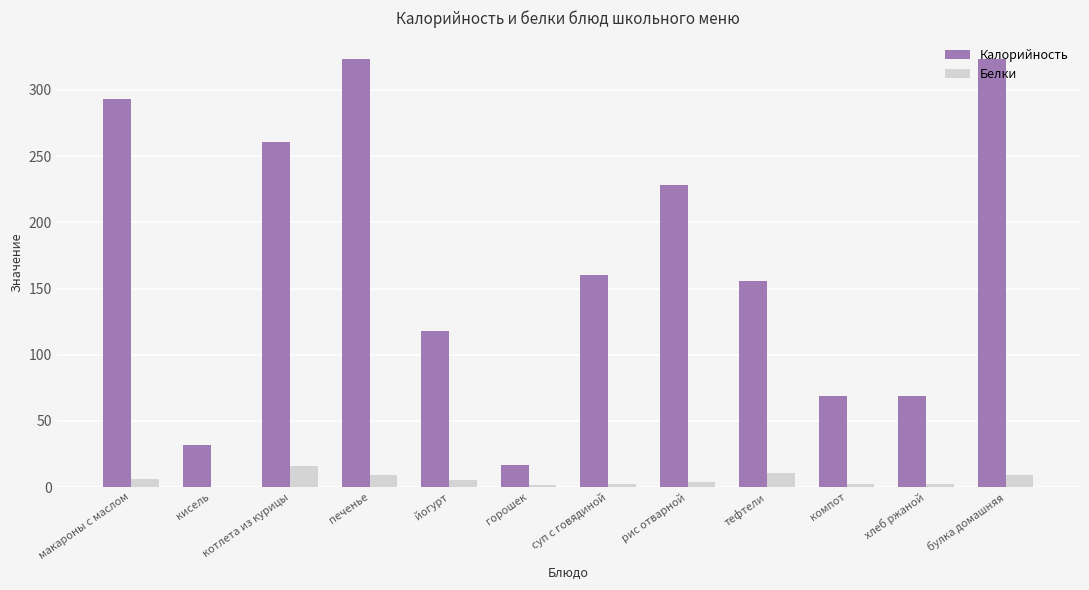

At which label is Калорийность closest to 169?

суп с говядиной